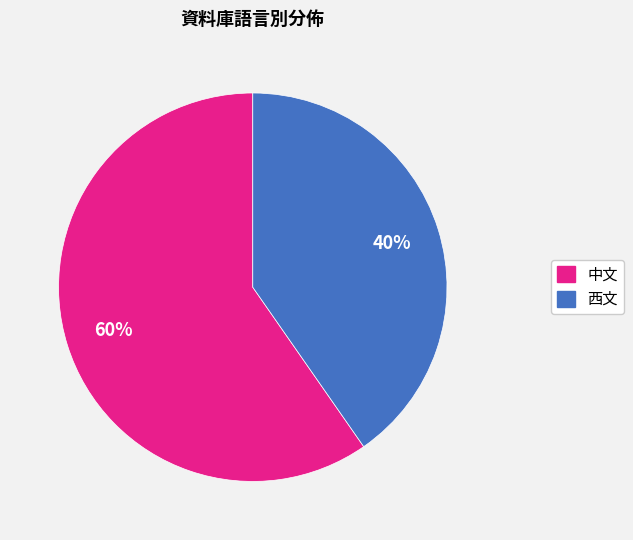

Which category has the biggest portion of the pie?

中文